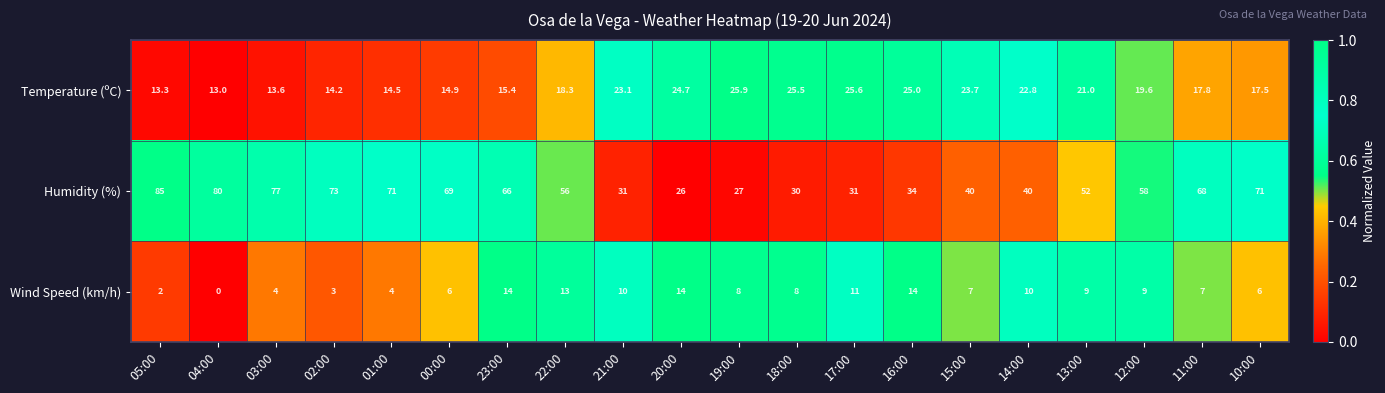

At which category is the sum across all series the highest?

05:00